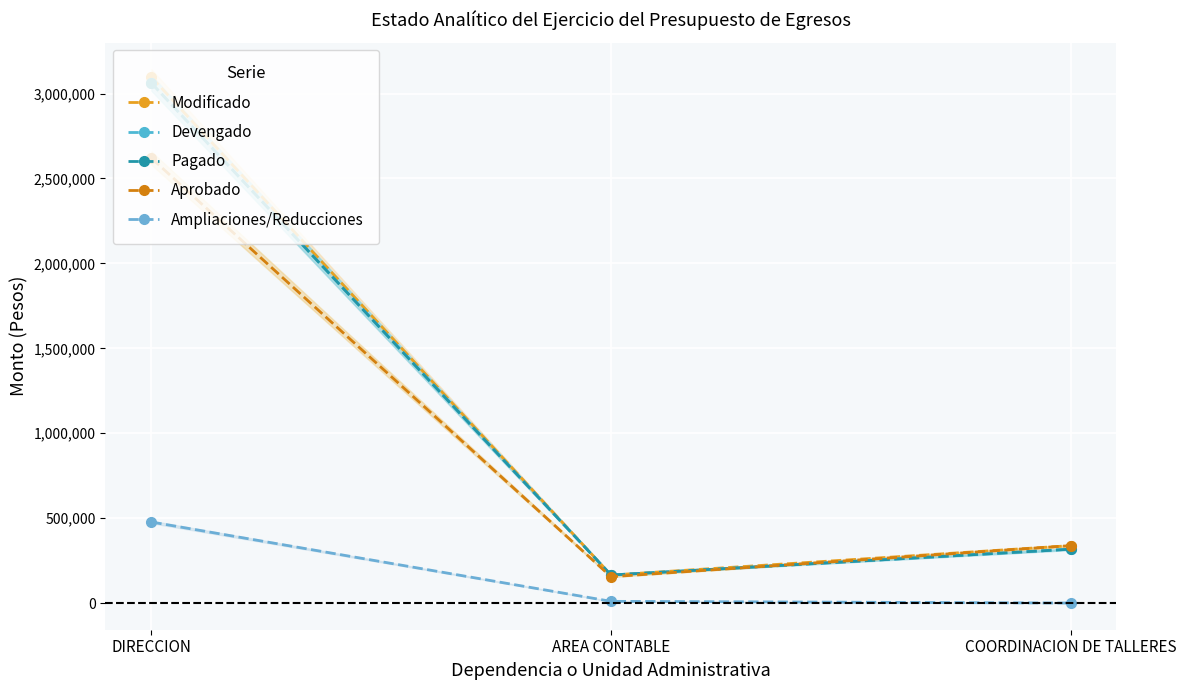

What is the difference between the maximum and minimum values in the Pagado series?

2896929.1